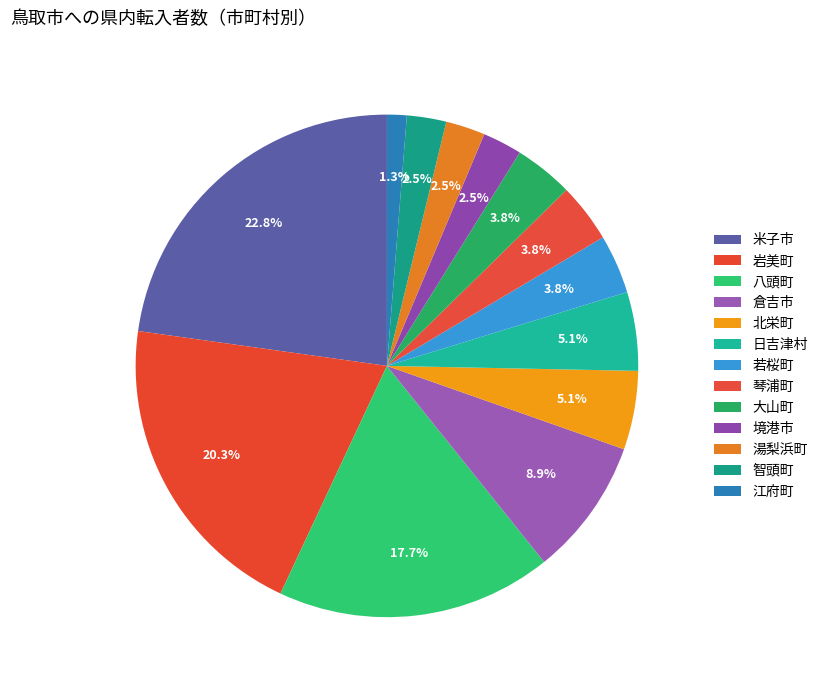

How many segments does this pie chart have?

13